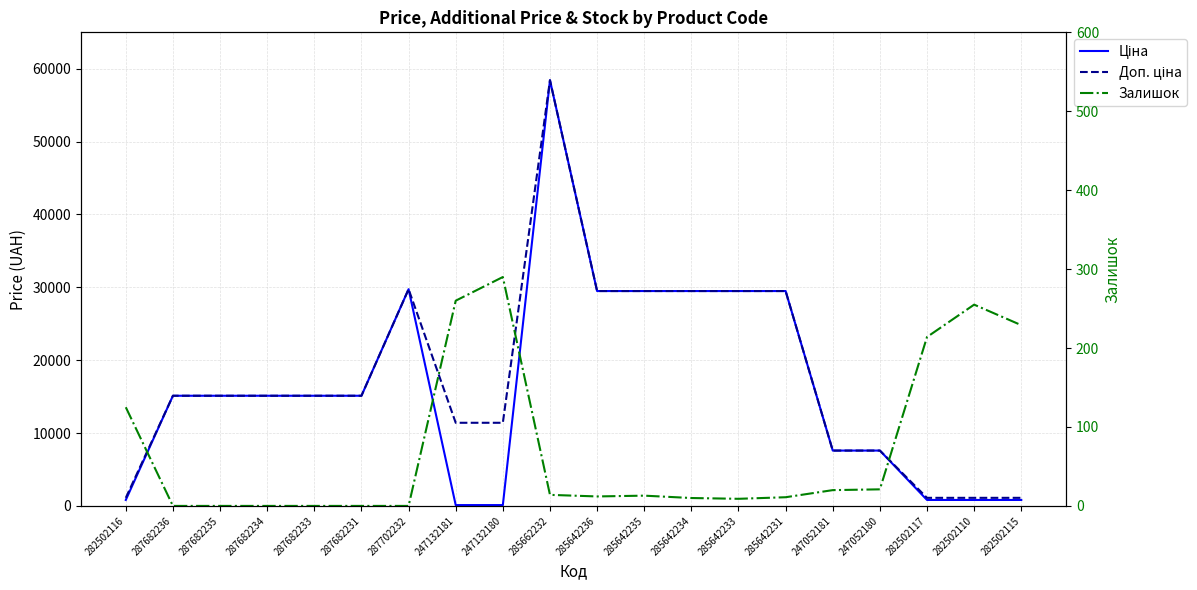

What is the total value across all series at 285642235?

58996.0